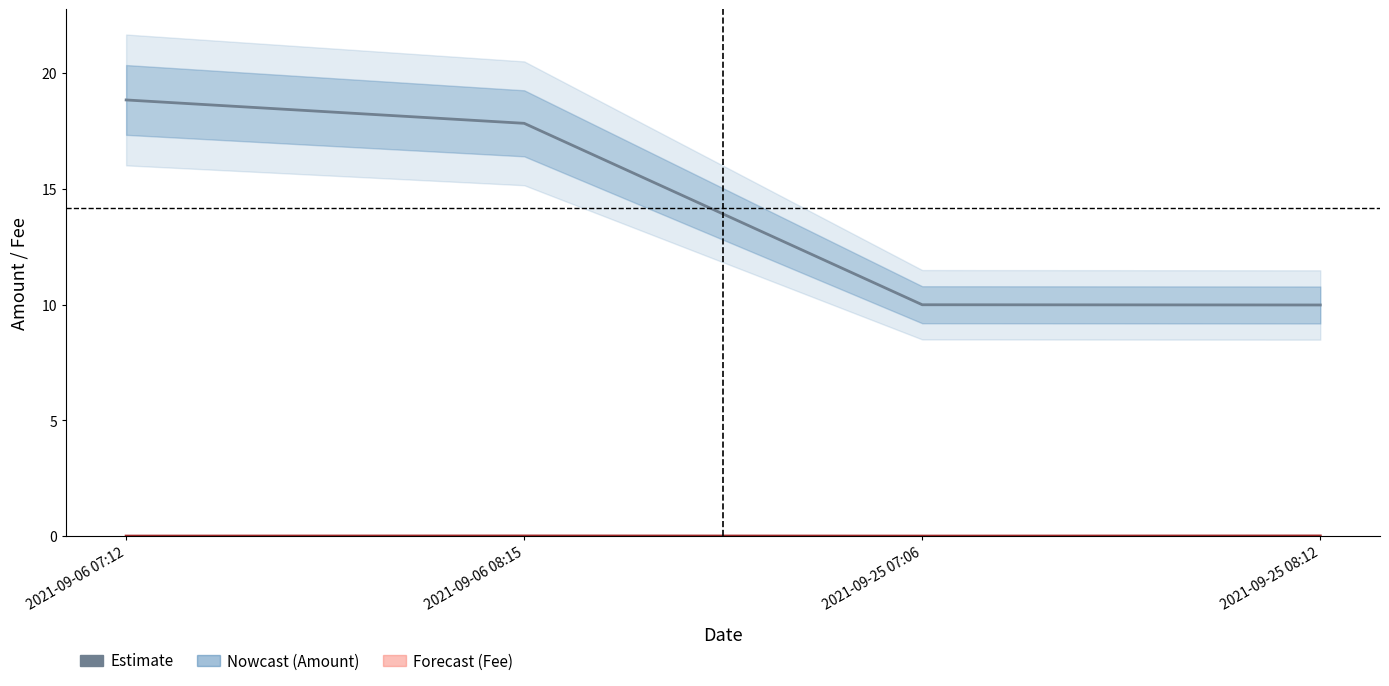

How many series are shown in this chart?

2